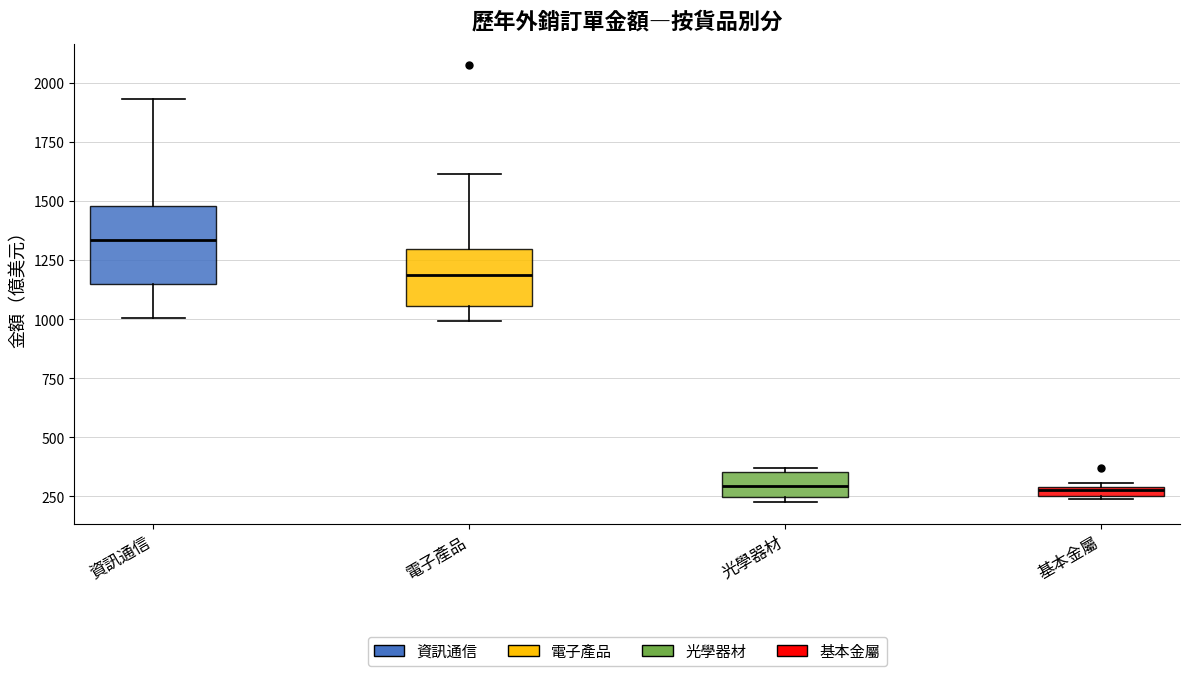

Which box is the tallest, from its lower edge to its upper edge?

資訊通信